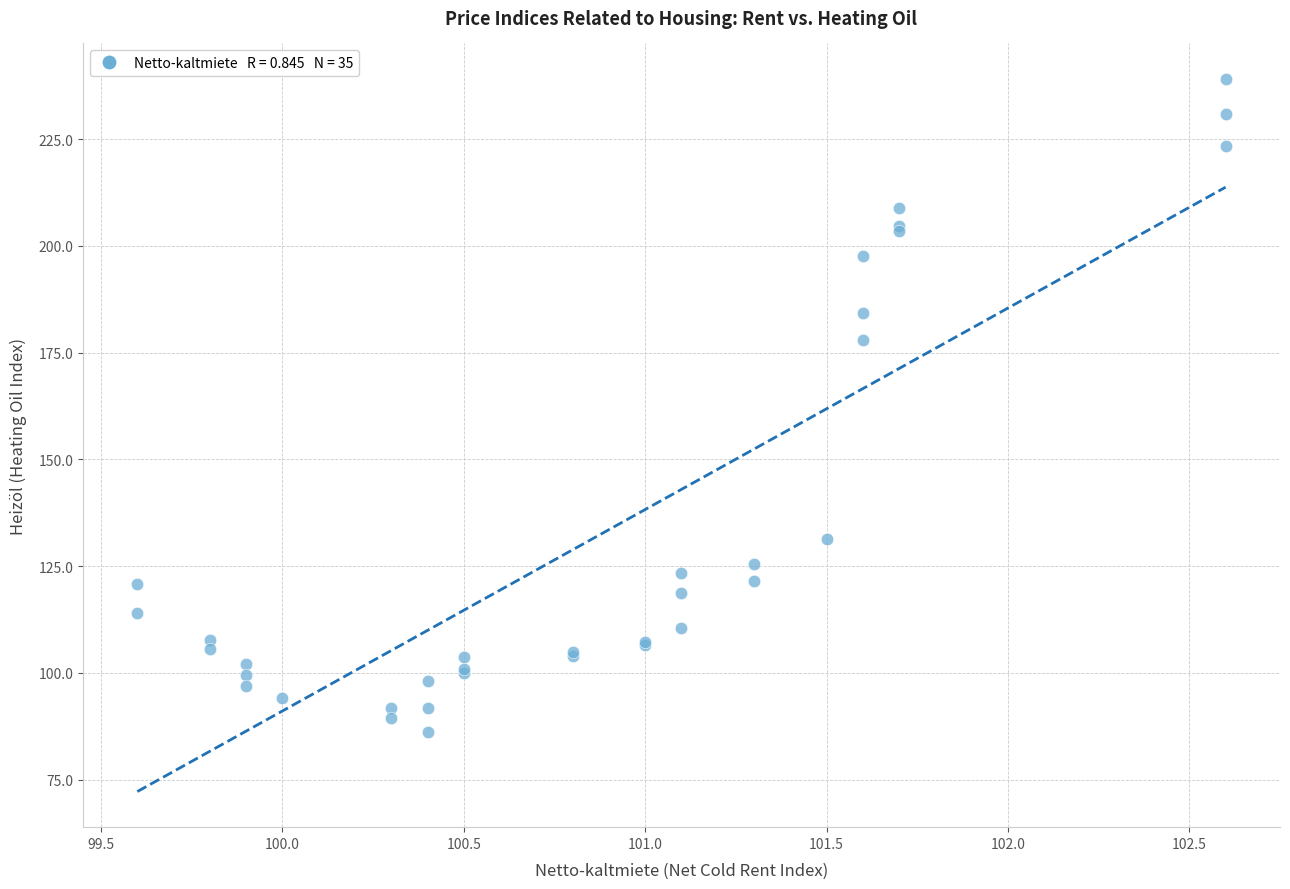

What Y value in the scatter plot is closest to 162?

178.0